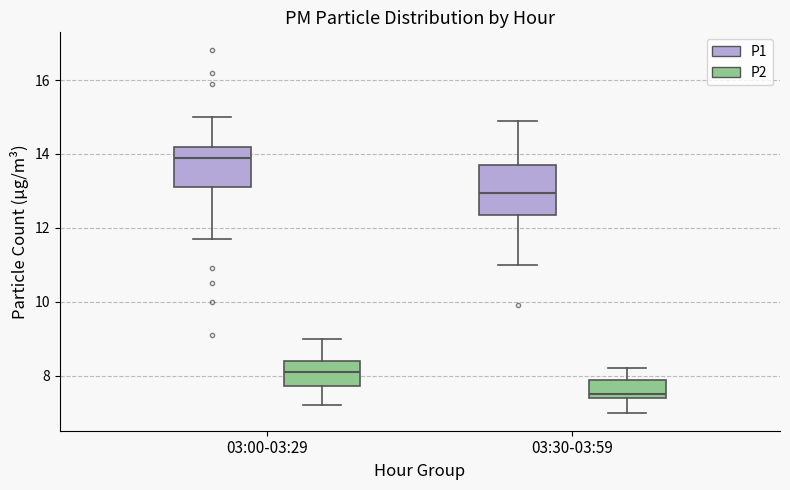

Where is the upper edge of the box for 03:00-03:29 (P1) on the y-axis? The values are not printed on the chart, so give them approximately, as read against the axis.

14.2